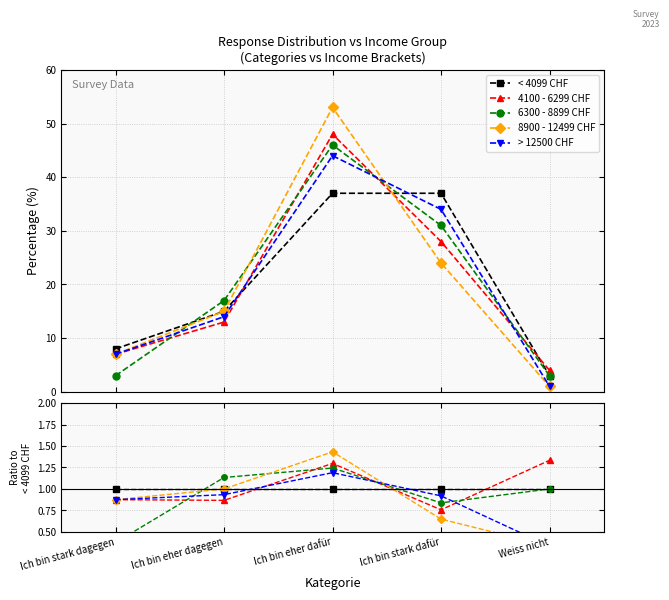

What is the value of the 4100 - 6299 CHF point at the 2nd from the left?

0.9